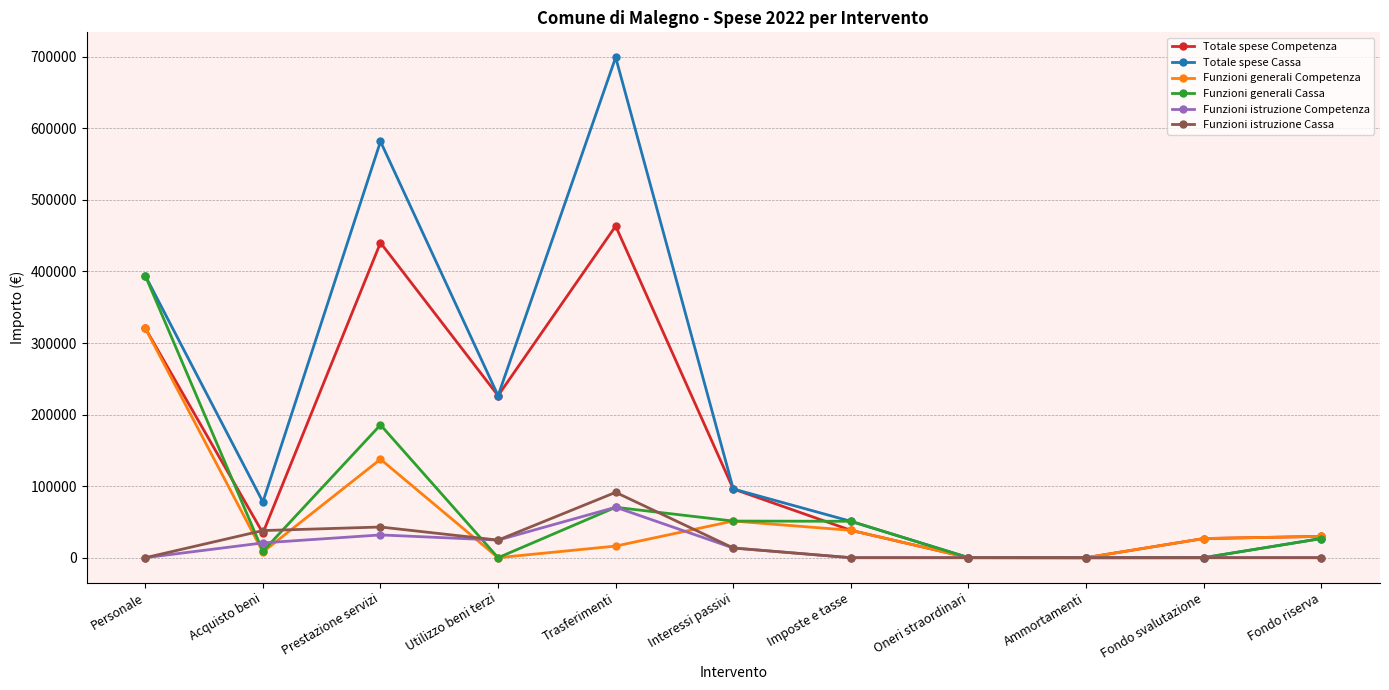

What is the sum of the Funzioni istruzione Competenza values at Imposte e tasse and Interessi passivi?

13560.4